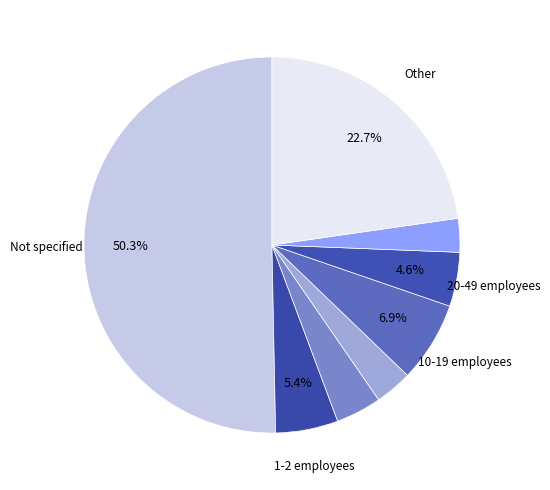

Count the number of slices in the pie.

8